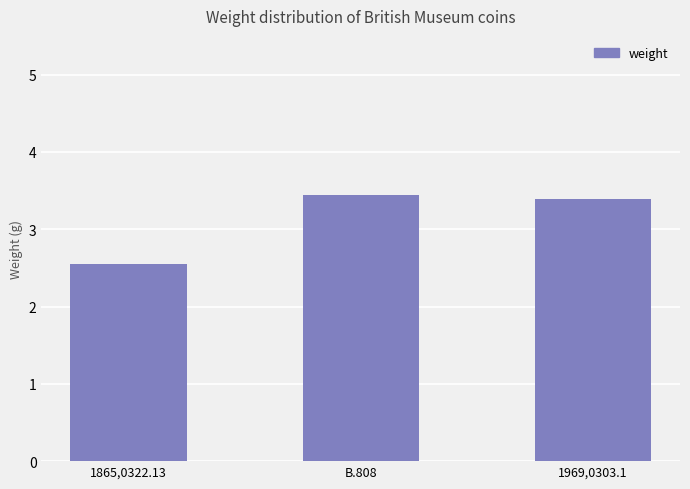

At which label is the value closest to 2?

1865,0322.13